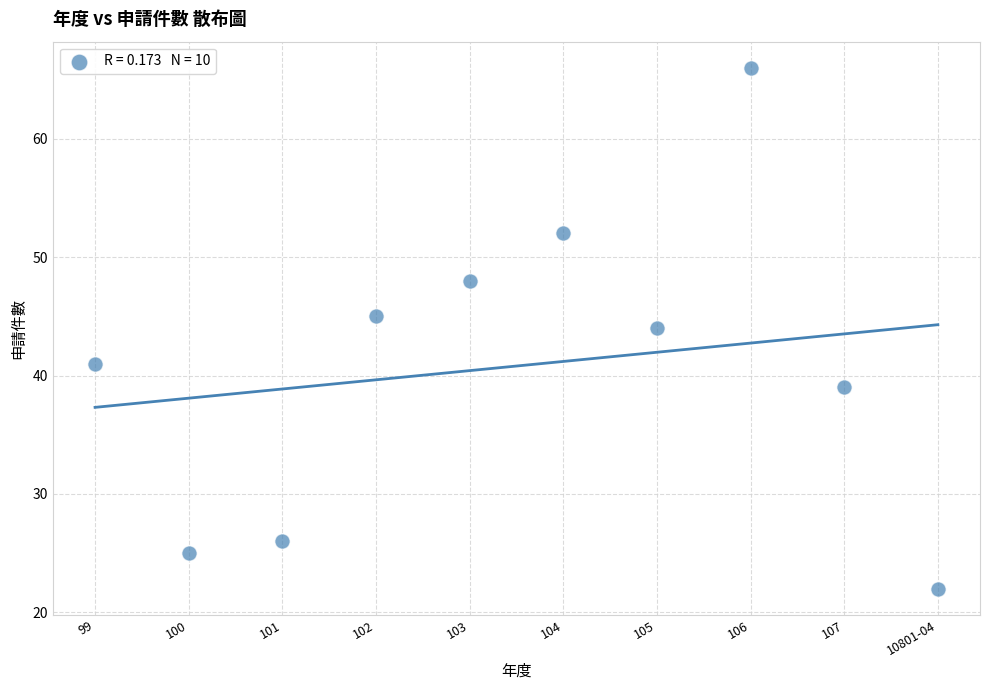

What is the range of X values (max minus min)?

9